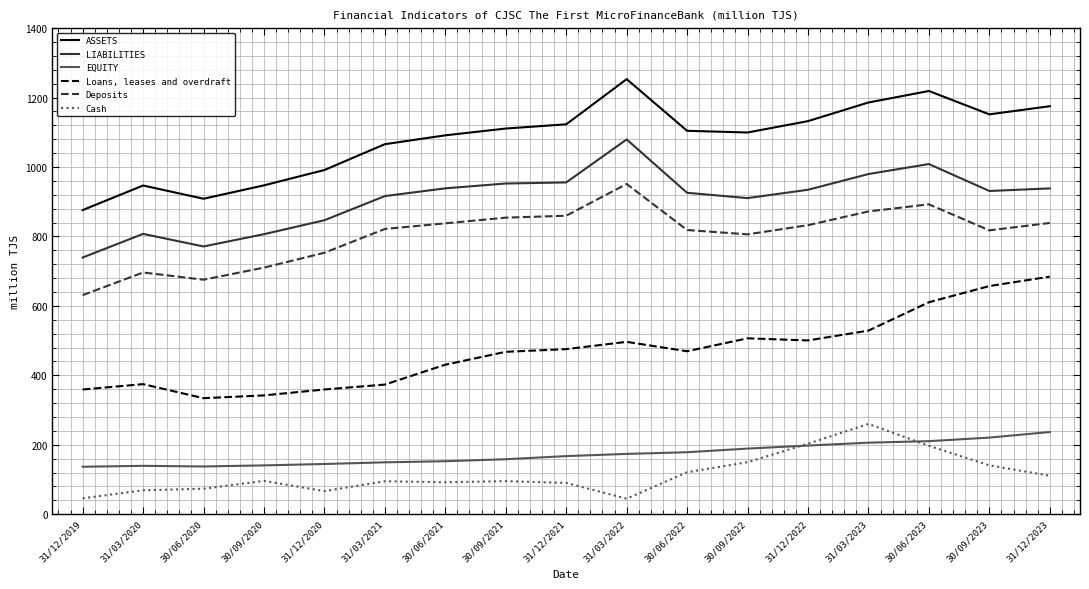

How many values in the Cash series exceed 95?

9